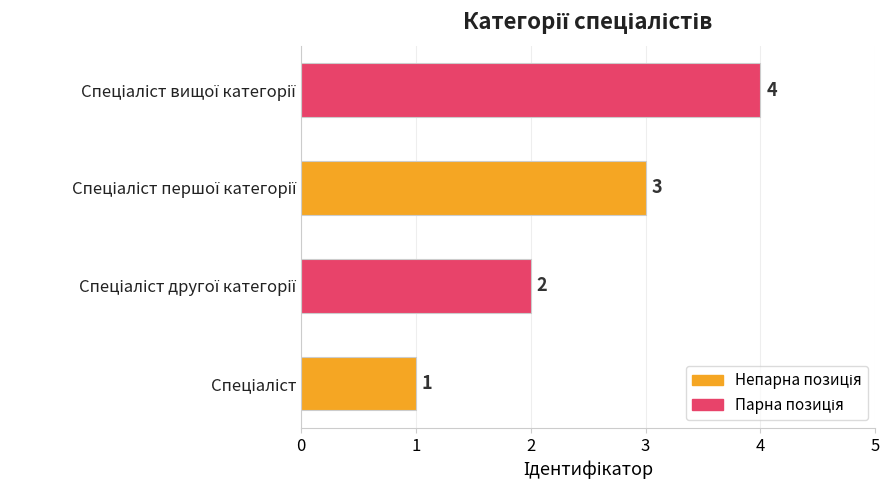

What is the sum of all values?

10